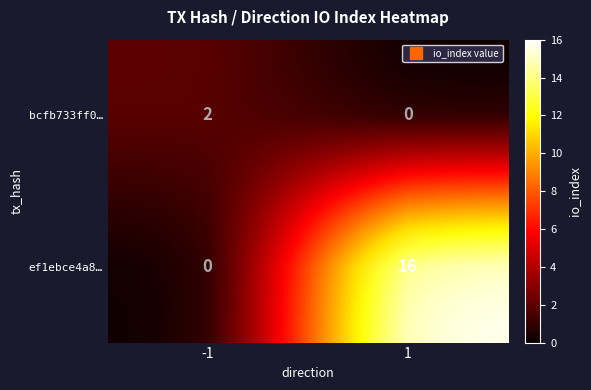

The value of bcfb733ff0… at -1 is 1. True or false?

False